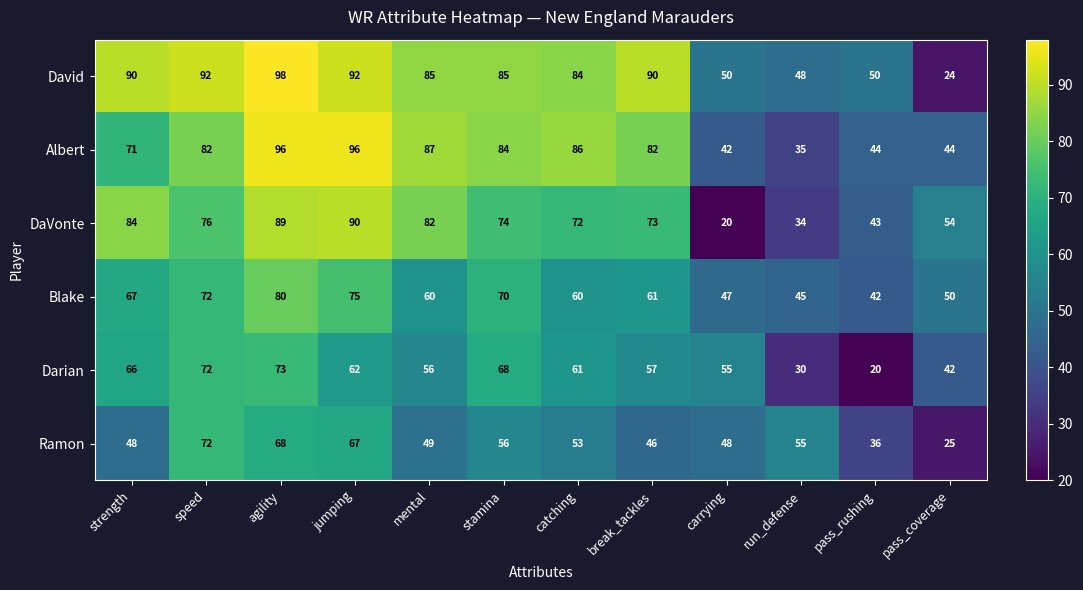

What is the sum of all Darian values?

662